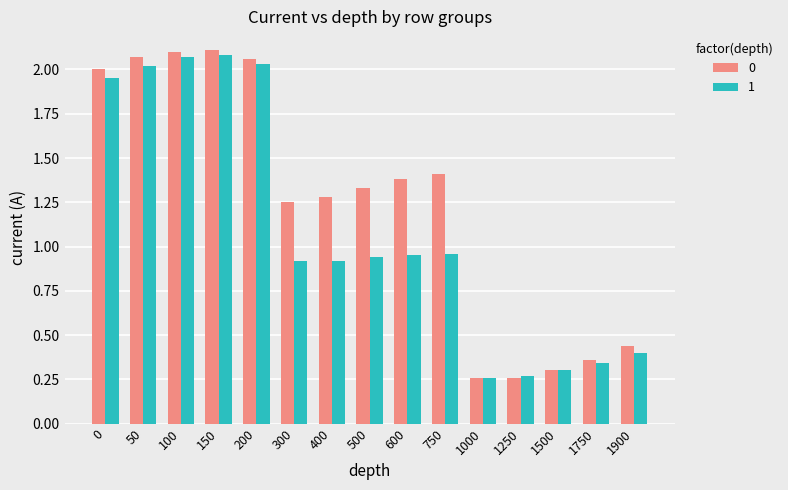

What is the difference between the second highest and minimum values in the 1 series?

1.8